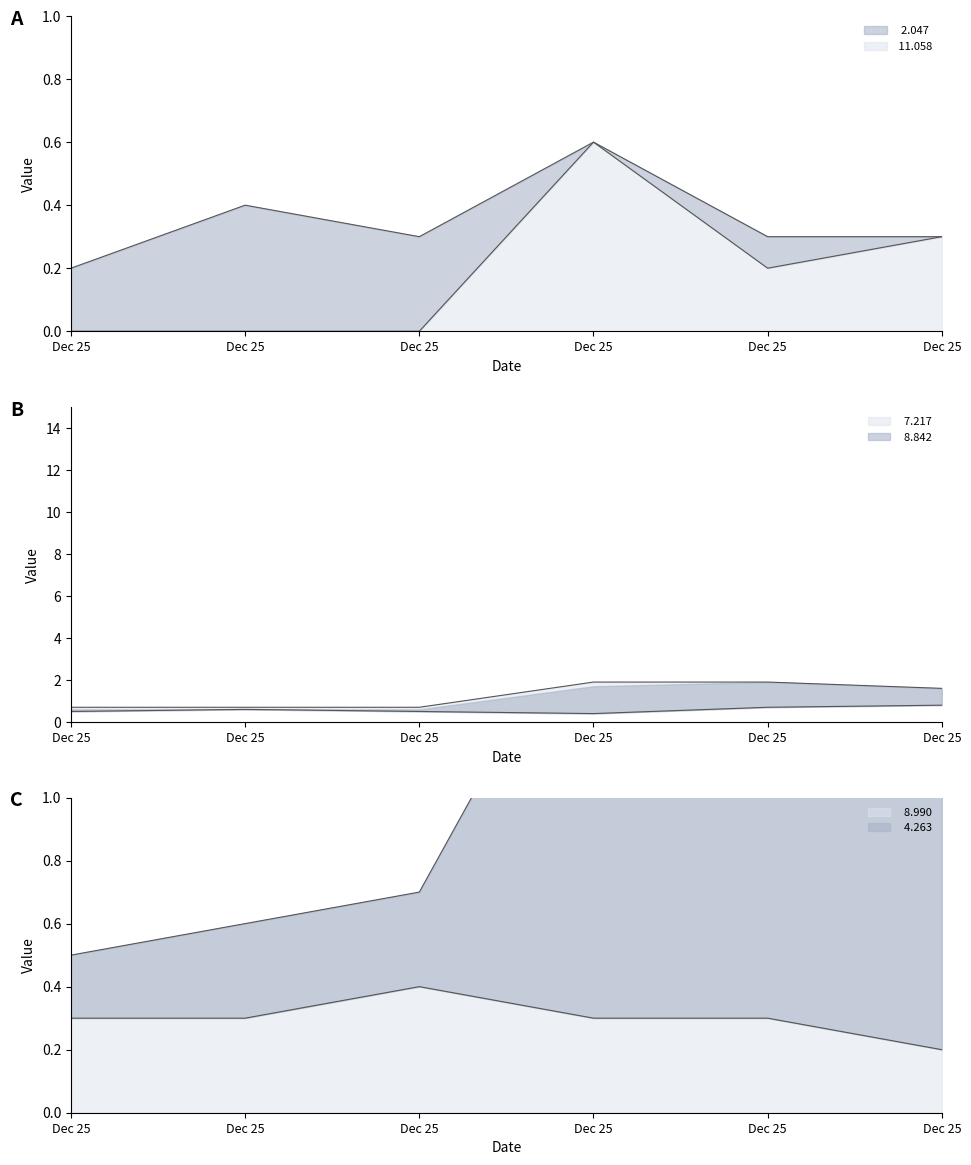

Where is the first local minimum for  11.058?

Dec 25